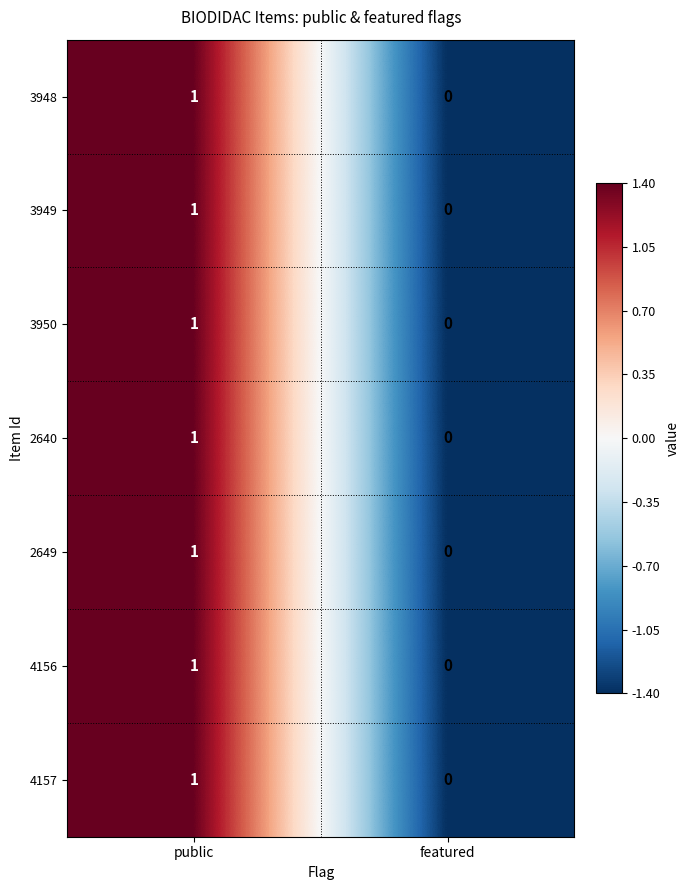

Reading left to right, transcribe all the data shown in this chart.

3948: public=1	featured=0
3949: public=1	featured=0
3950: public=1	featured=0
2640: public=1	featured=0
2649: public=1	featured=0
4156: public=1	featured=0
4157: public=1	featured=0